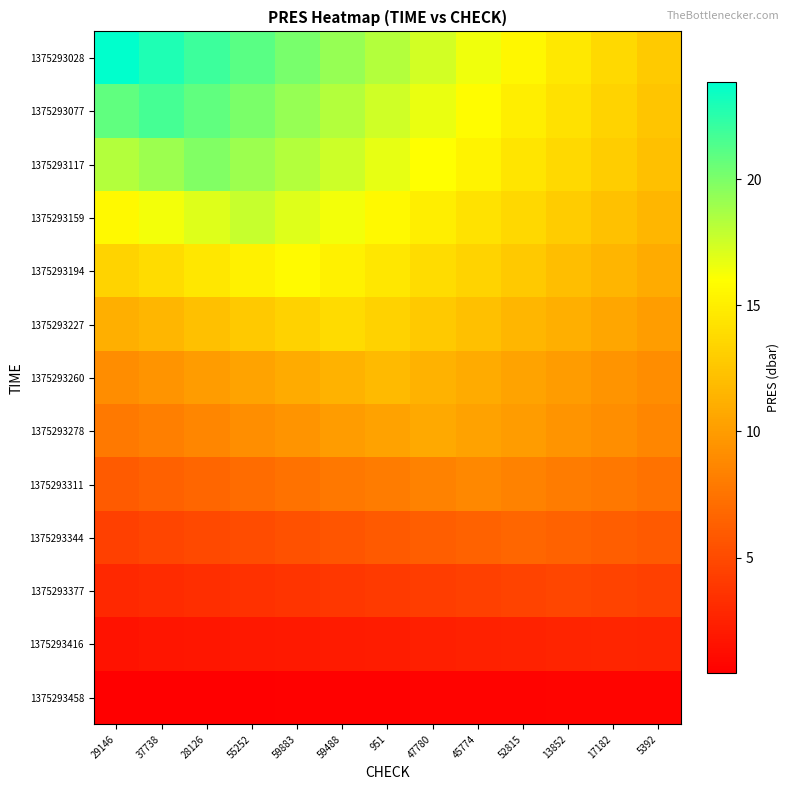

At which category does the chart reach its peak across all series?

29146